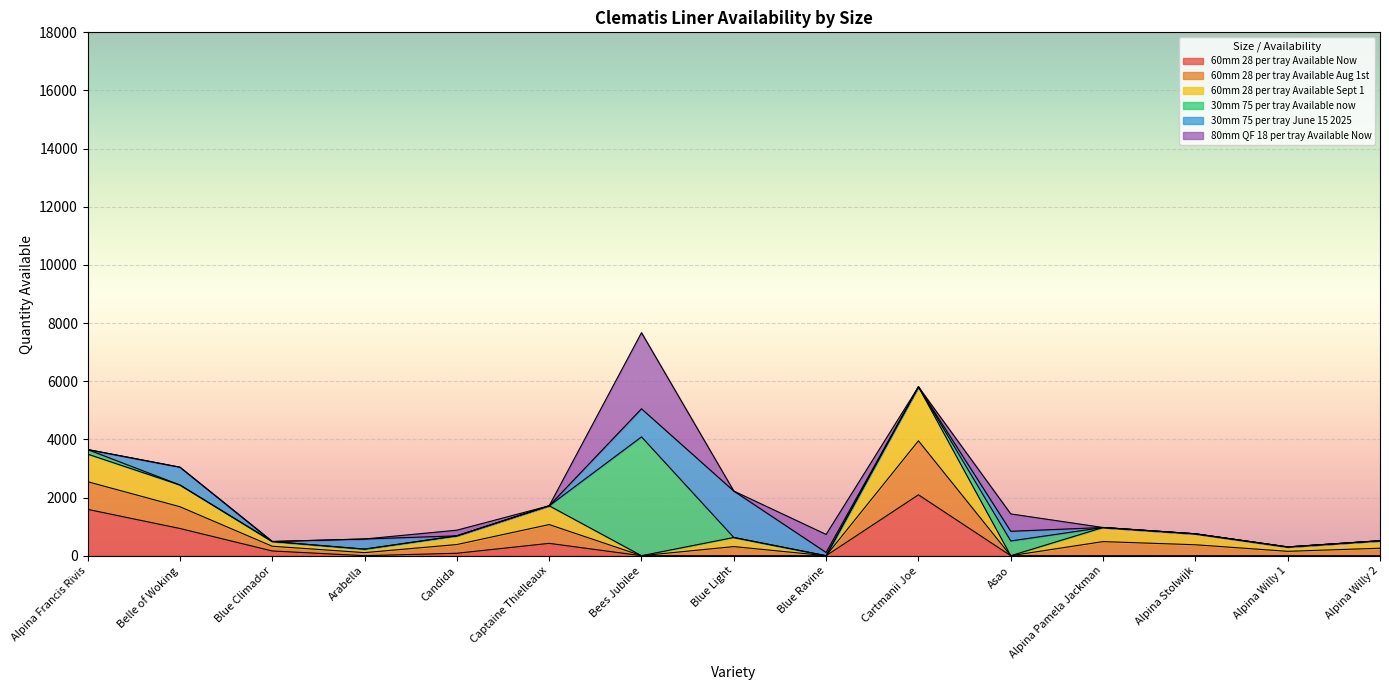

At which label is 60mm 28 per tray Available Now closest to 1047?

Belle of Woking